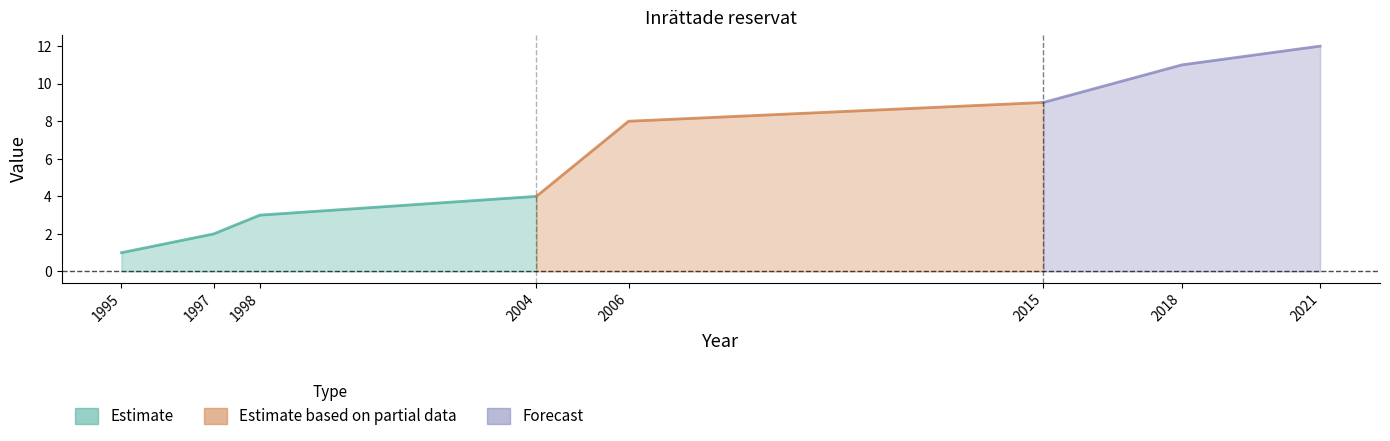

What is the ratio of the value at 1997 to the value at 2015?

0.2